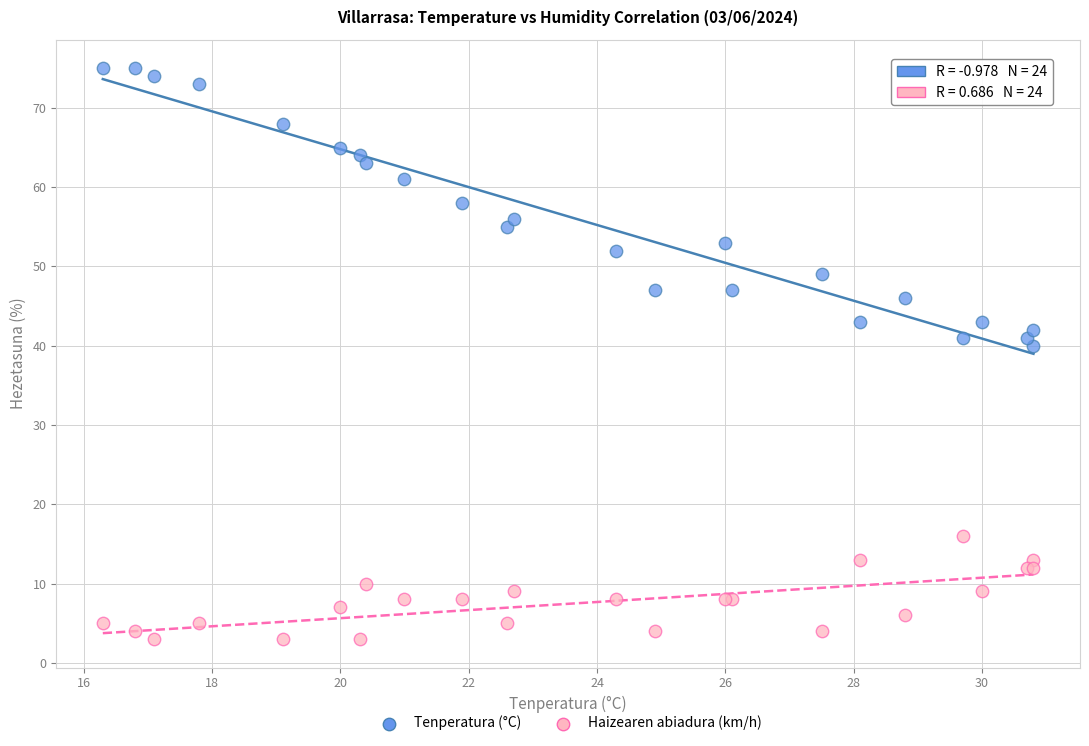

Across all series, what Y value is closest to 39?

40